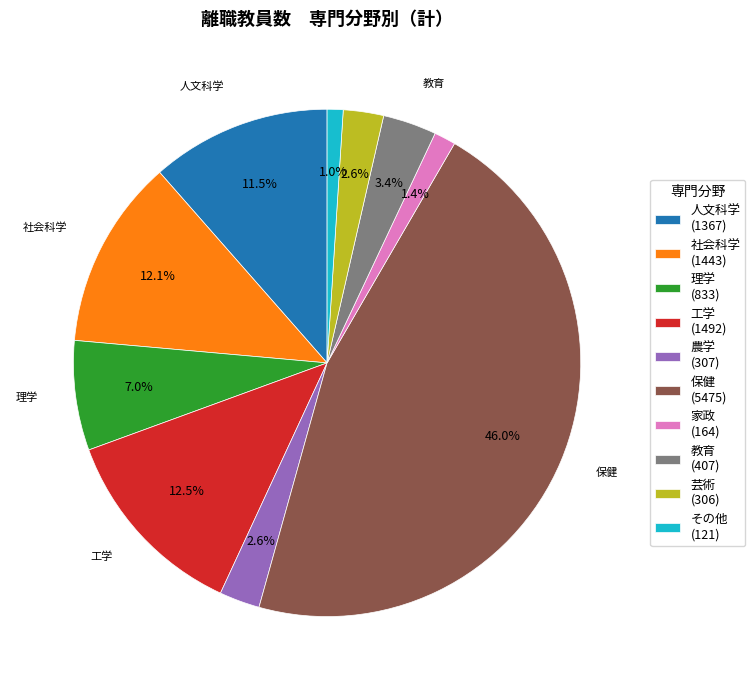

Is there a majority slice in this chart?

No